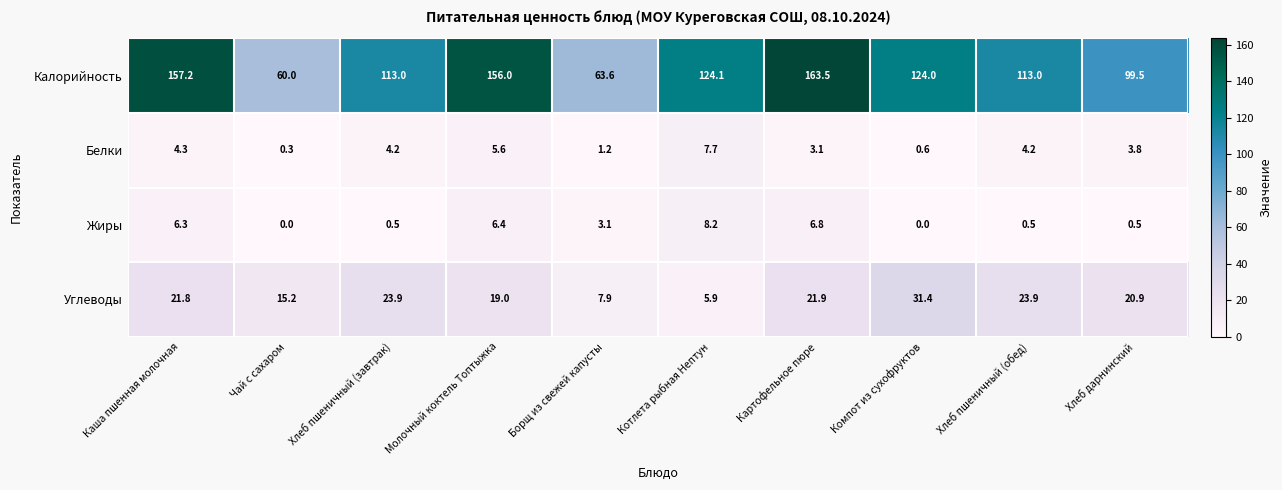

What is the difference between the maximum and minimum values in the Углеводы series?

25.5